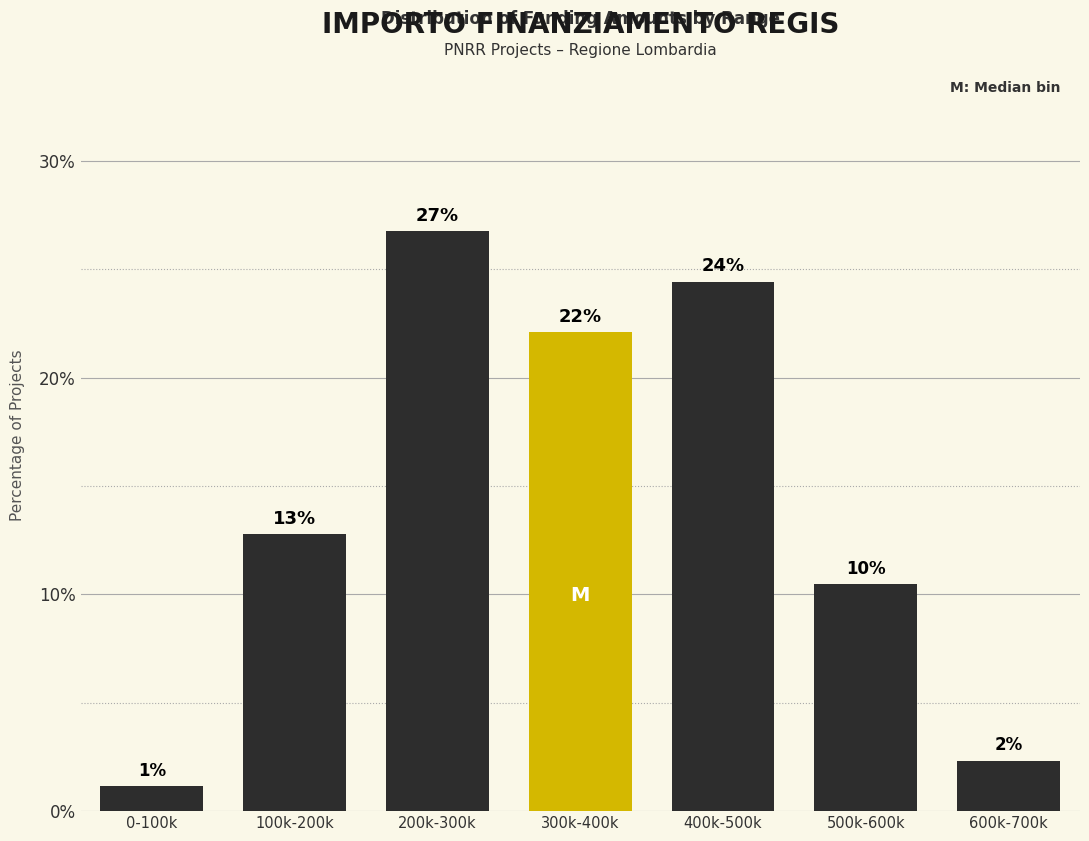

How many bars are there in total?

7